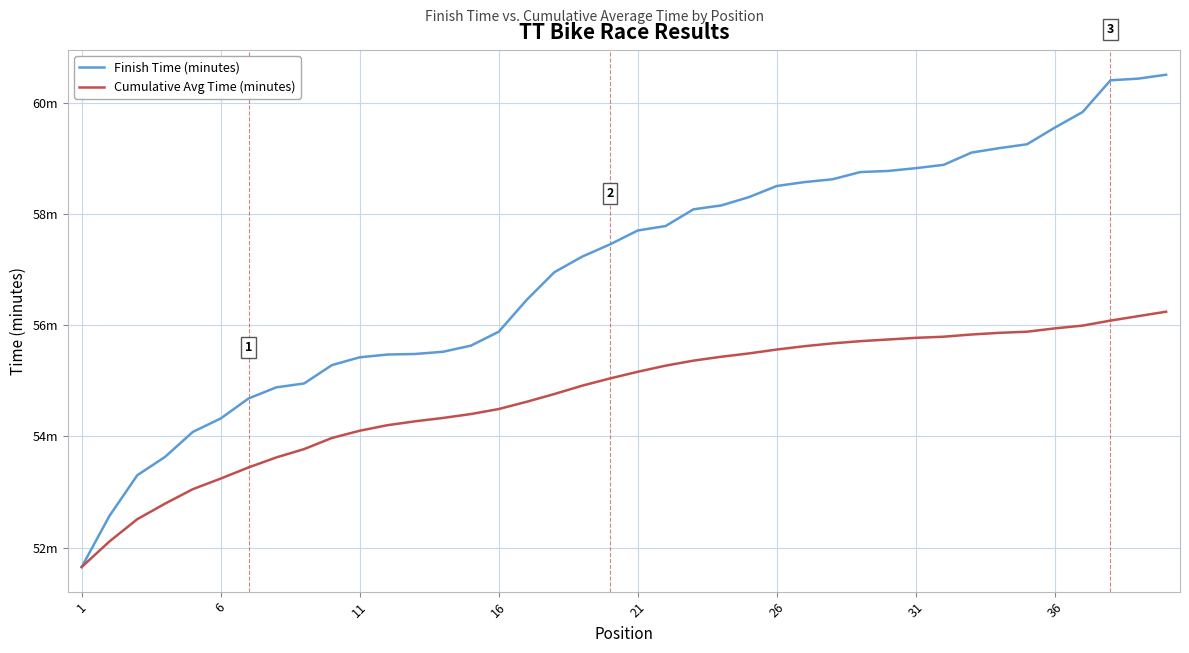

Does the chart have visible grid lines?

Yes